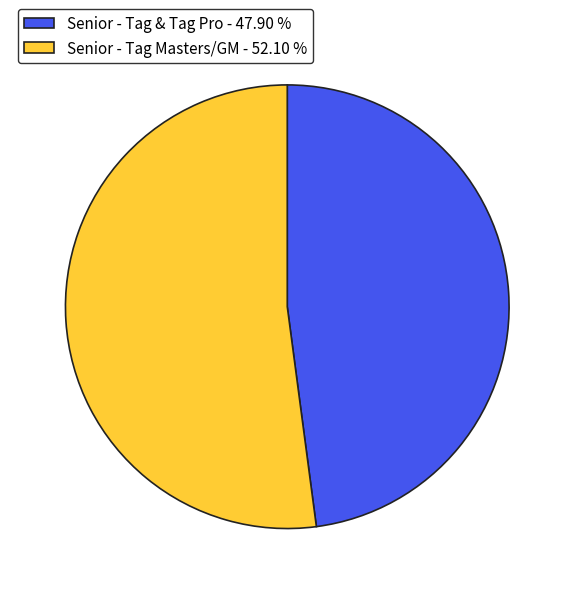

Which category accounts for the majority?

Senior - Tag Masters/GM - 52.10 %